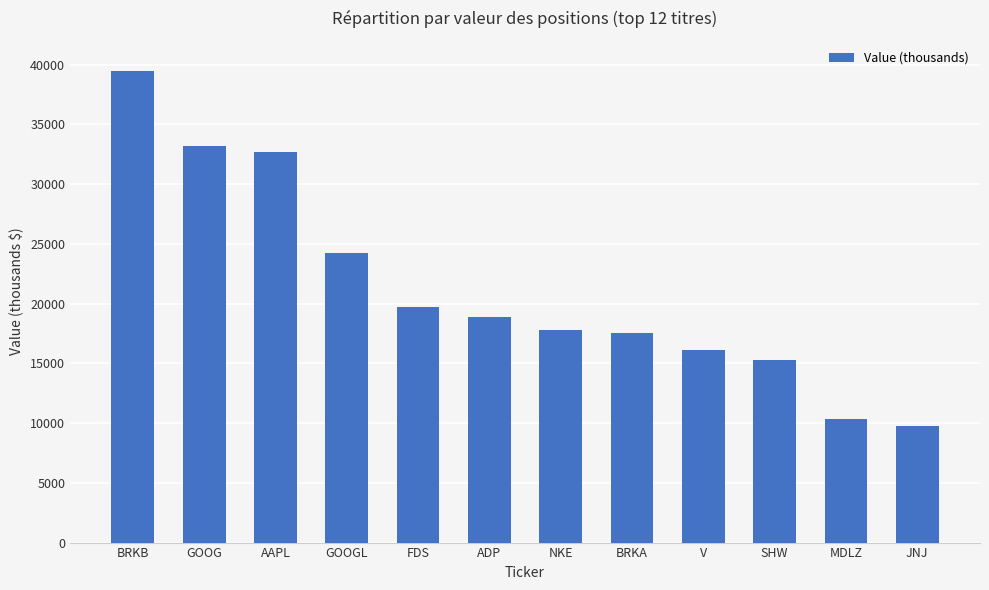

What is the difference between the values at V and BRKB?

23401